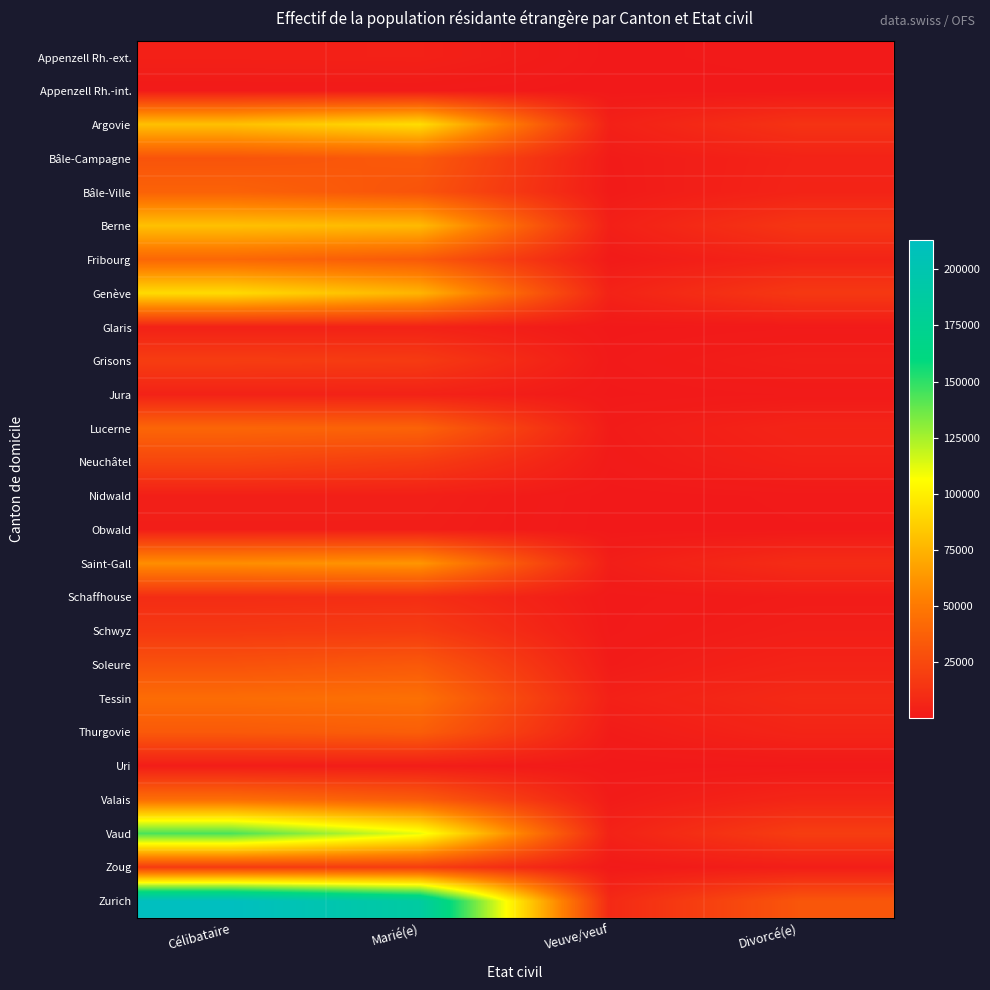

At how many categories does at least one series exceed 99174?

2